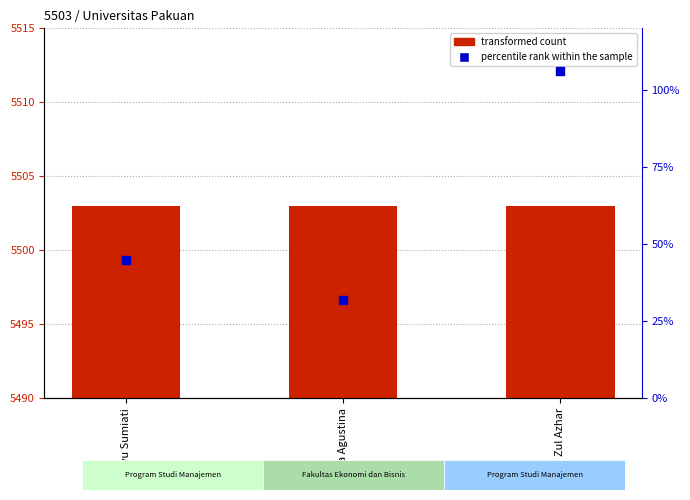

Which series has the largest Y range (max minus min)?

percentile rank within the sample